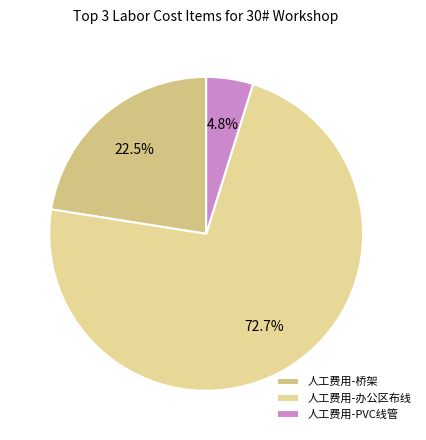

Which category accounts for the majority?

人工费用-办公区布线